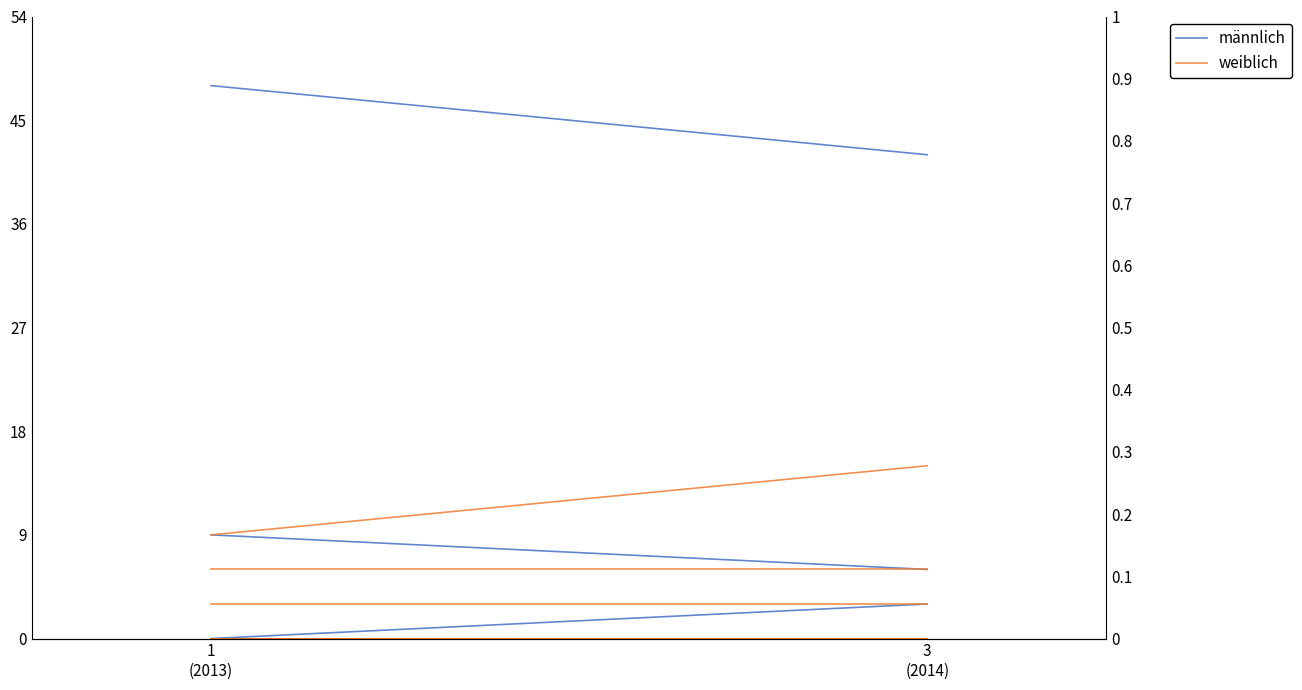

What is the smallest value displayed?

6